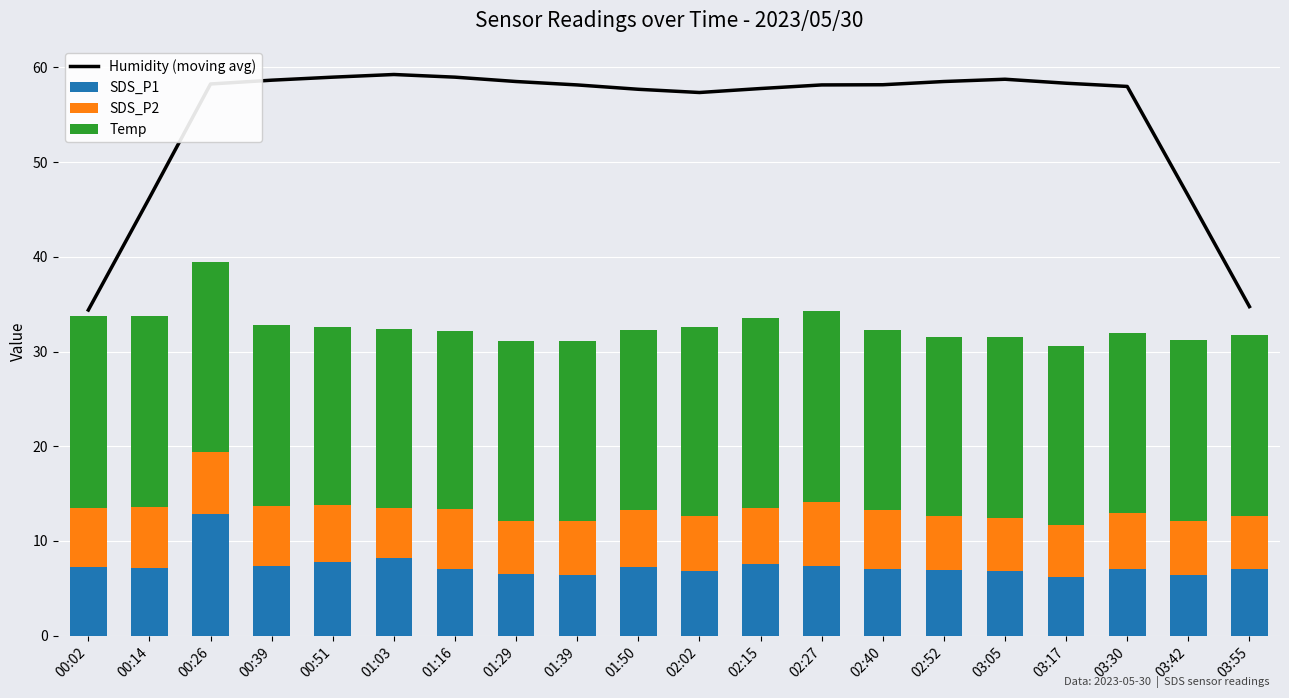

Which series has the largest total across all categories?

Humidity (moving avg)